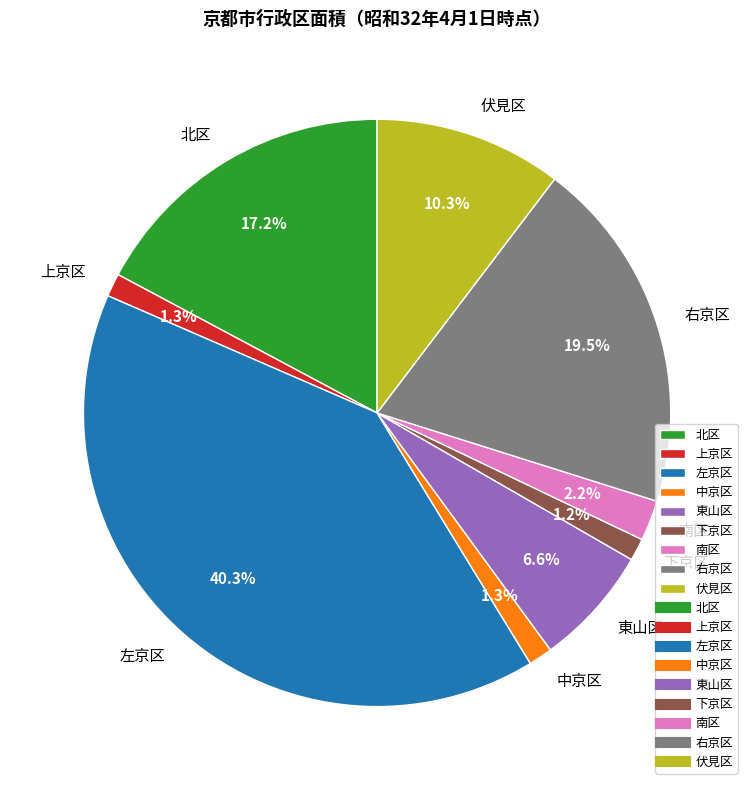

To the nearest percent, what percentage of the pie is 伏見区?

10%